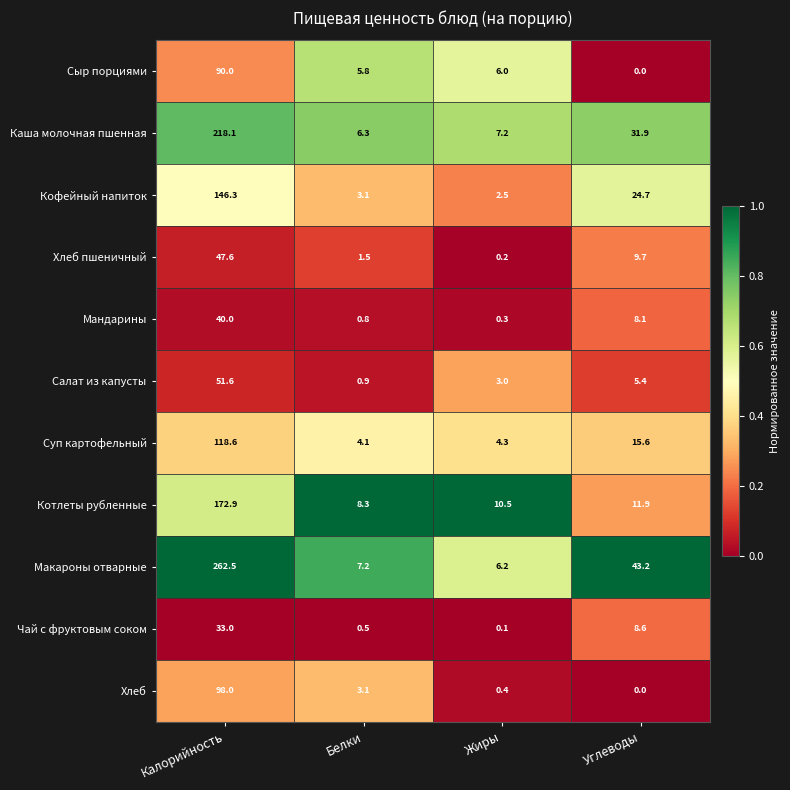

Which series has the largest total across all categories?

Макароны отварные